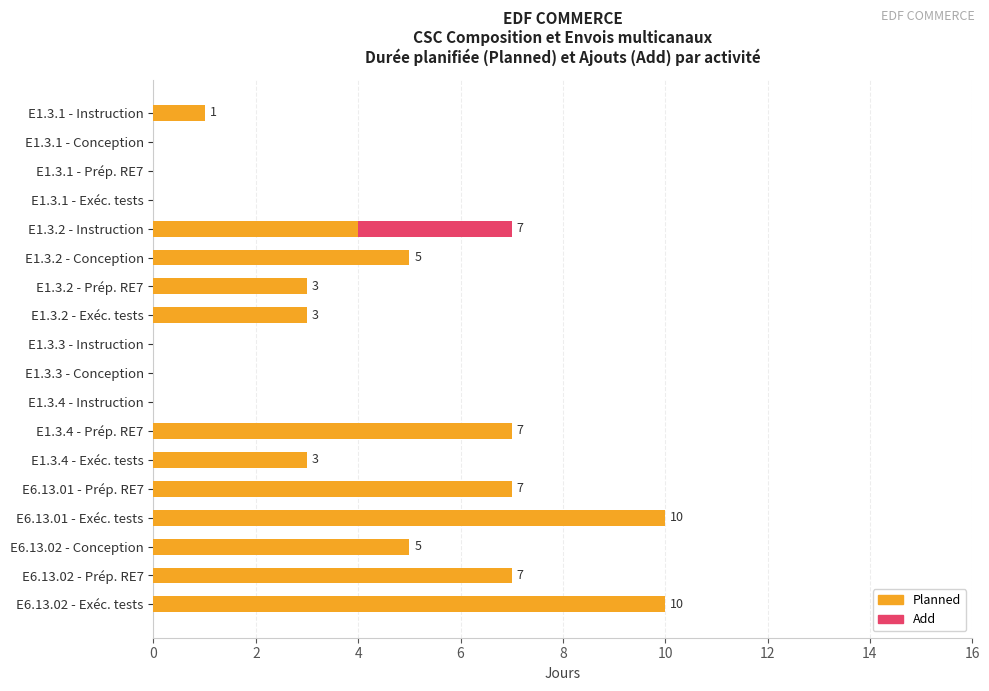

What is the sum of all Planned values?

65